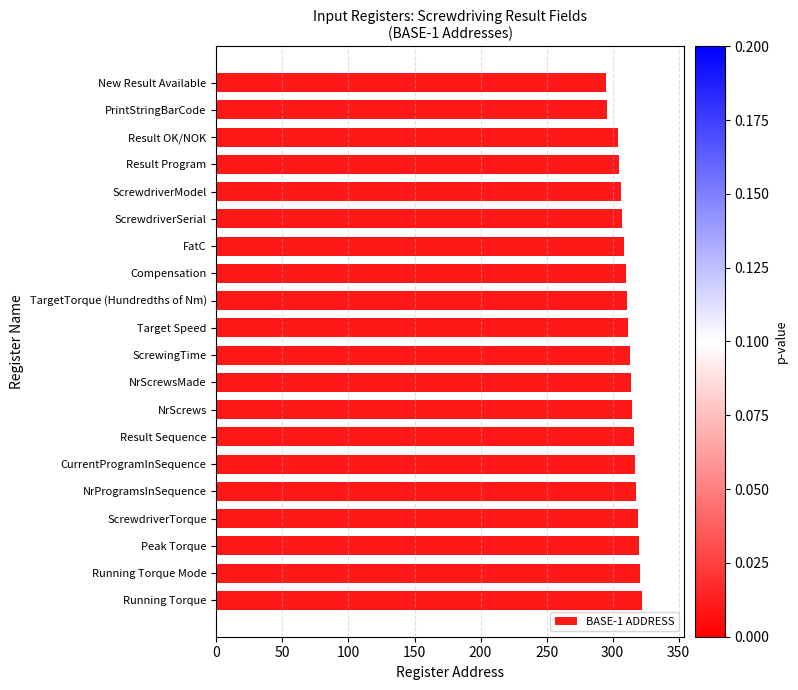

What is the change in value from ScrewdriverModel to NrProgramsInSequence?

+12